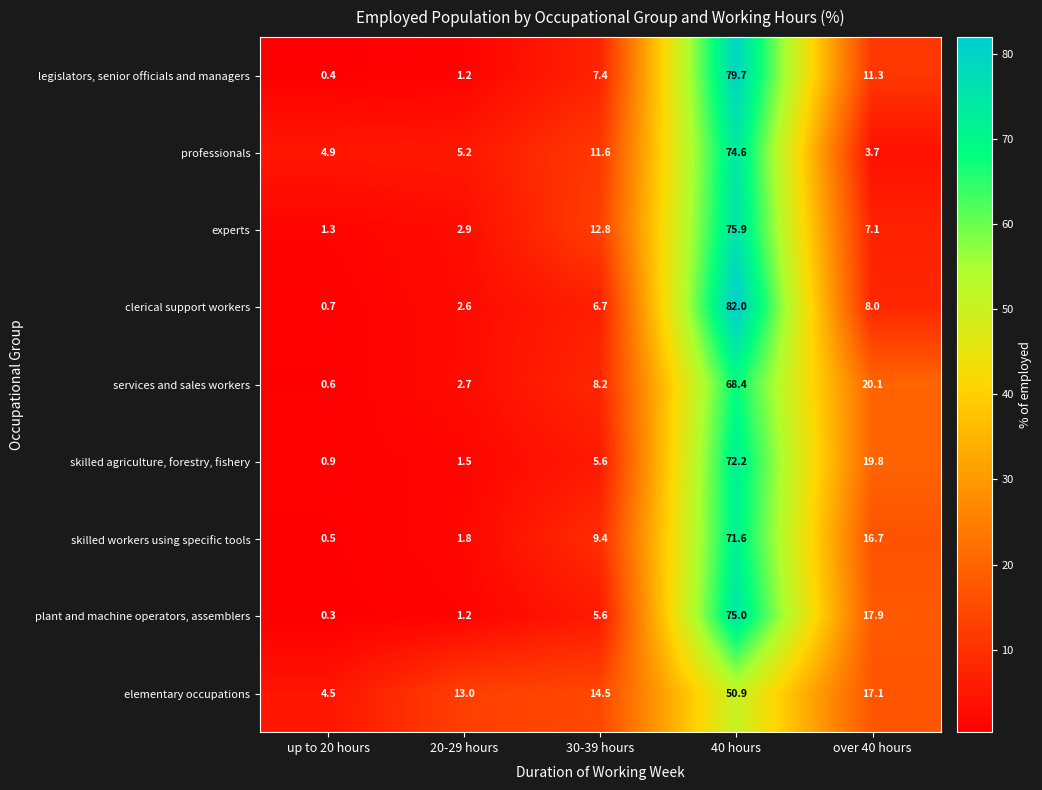

What is the difference between the elementary occupations values at 30-39 hours and 40 hours?

36.4